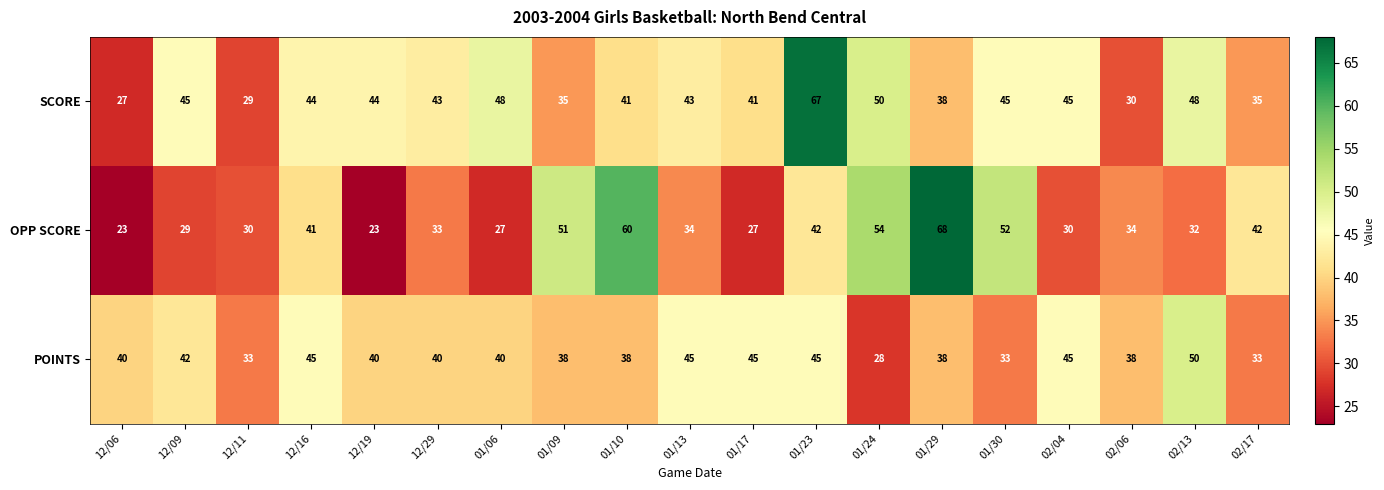

The value of POINTS at 01/09 is 38. True or false?

True